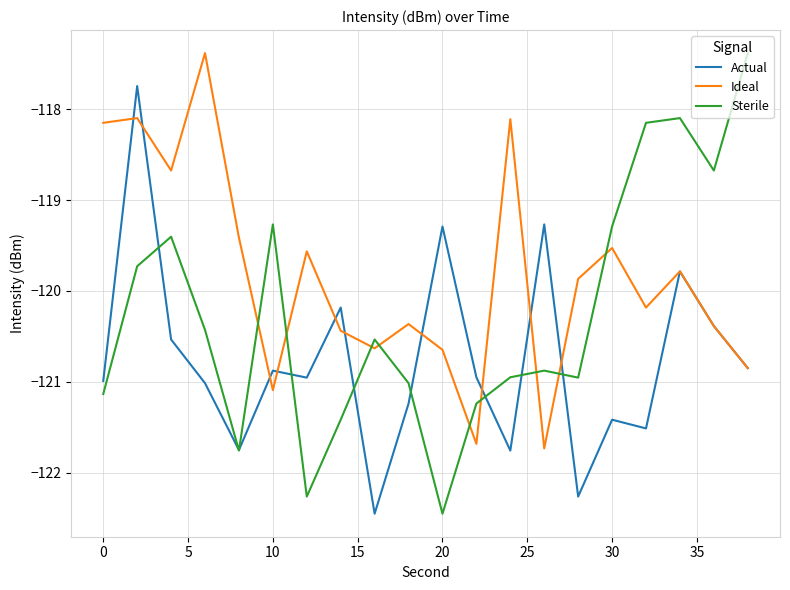

Which series has the largest range (max minus min)?

Sterile